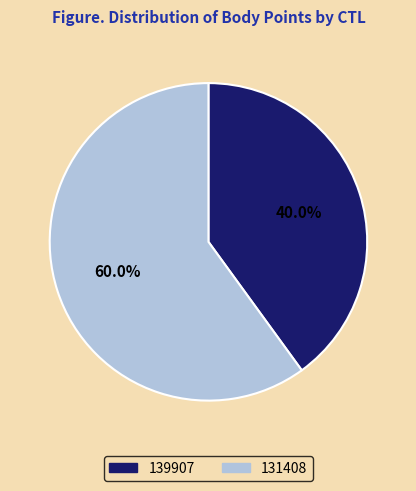

How many slices are in this pie chart?

2